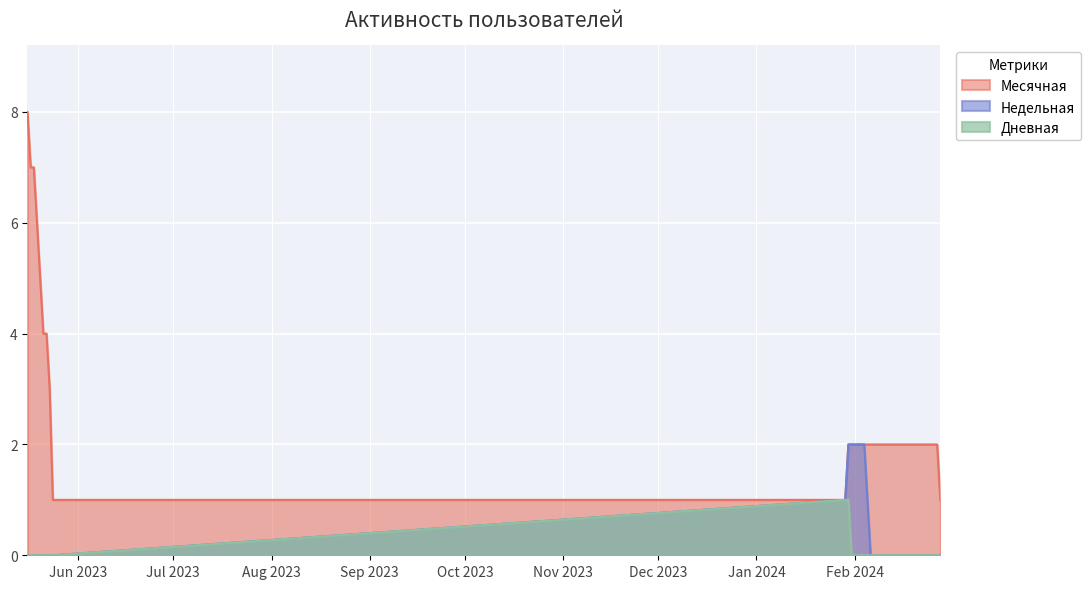

What are all the series names shown in the legend?

Месячная, Недельная, Дневная